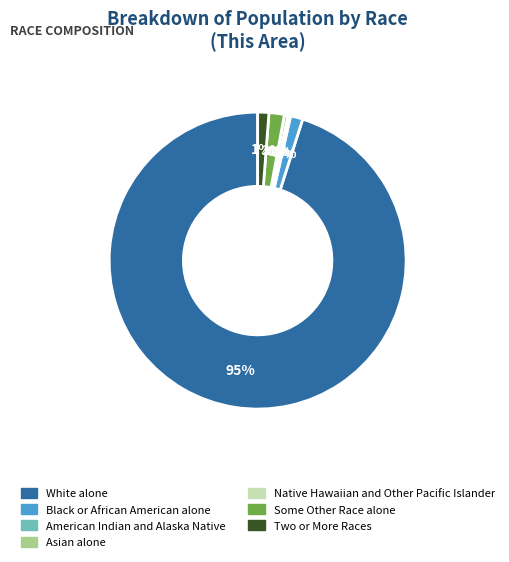

Which slice is the largest?

White alone